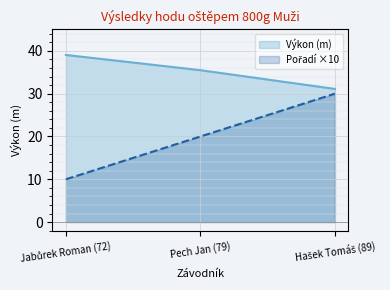

What is the maximum value shown in the chart?

39.0